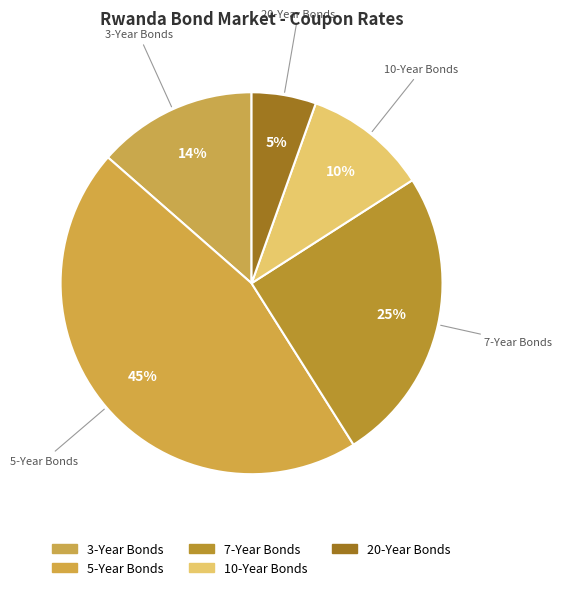

Count the number of slices in the pie.

5